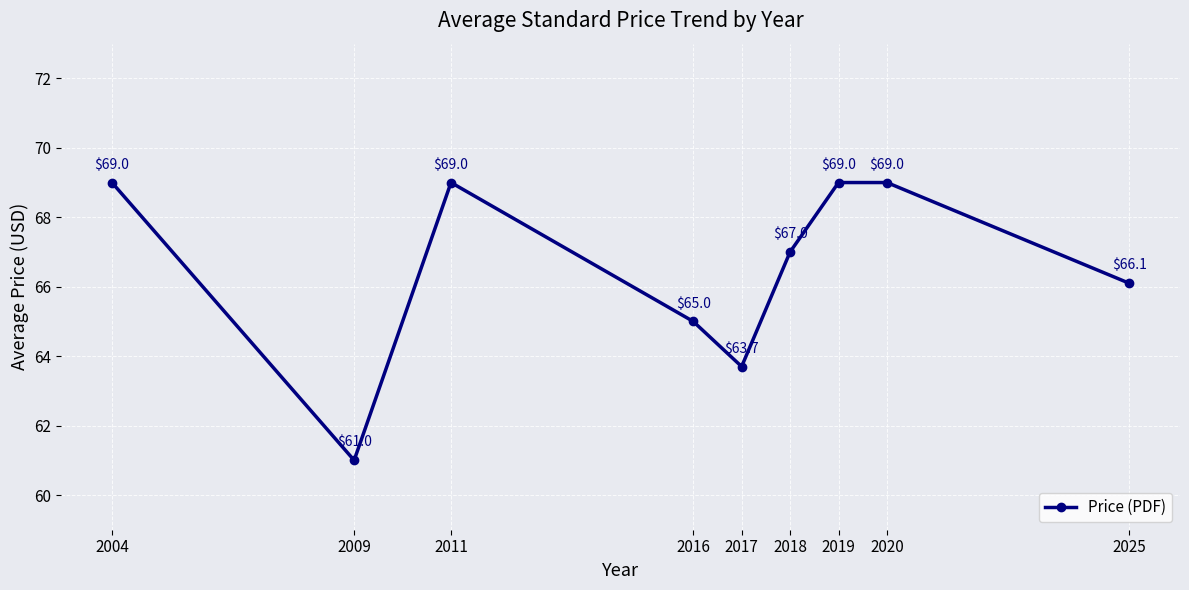

How many distinct data groups are displayed?

1